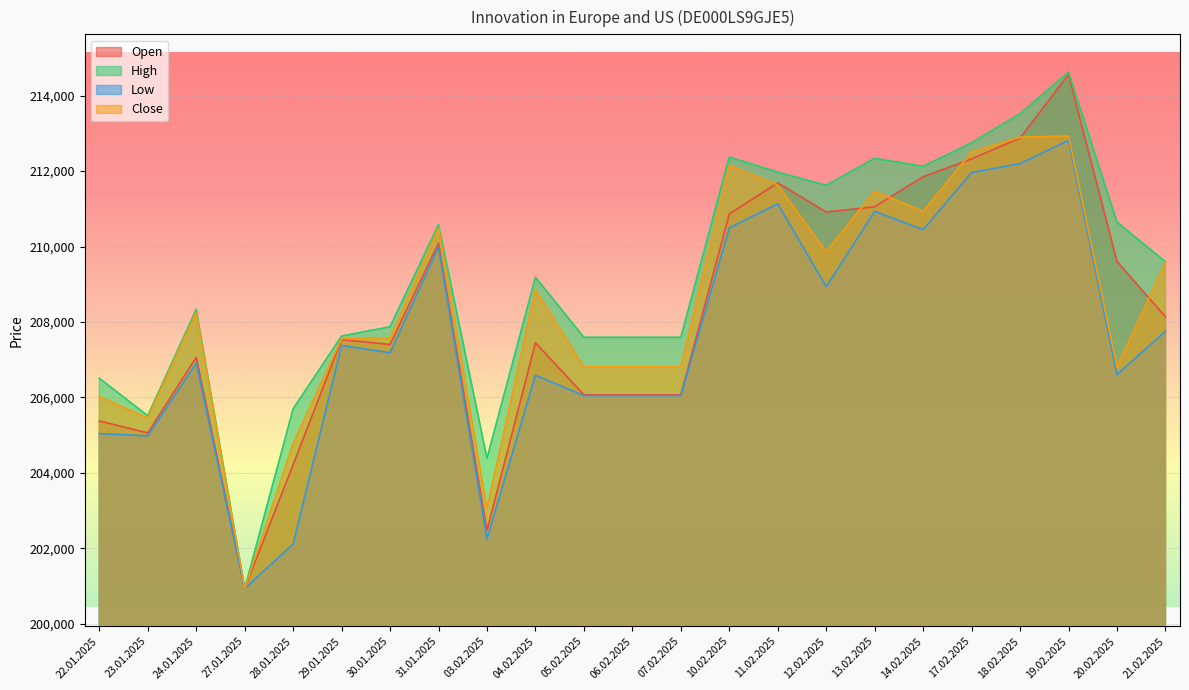

What is the spread (max minus min) of values at 04.02.2025?

2599